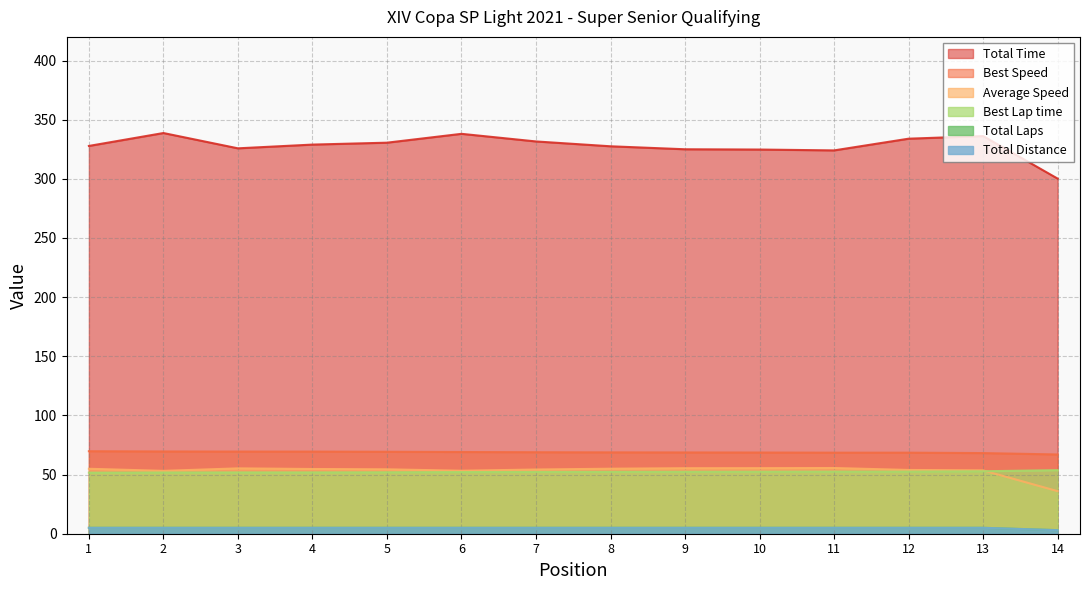

Does the chart have visible grid lines?

Yes